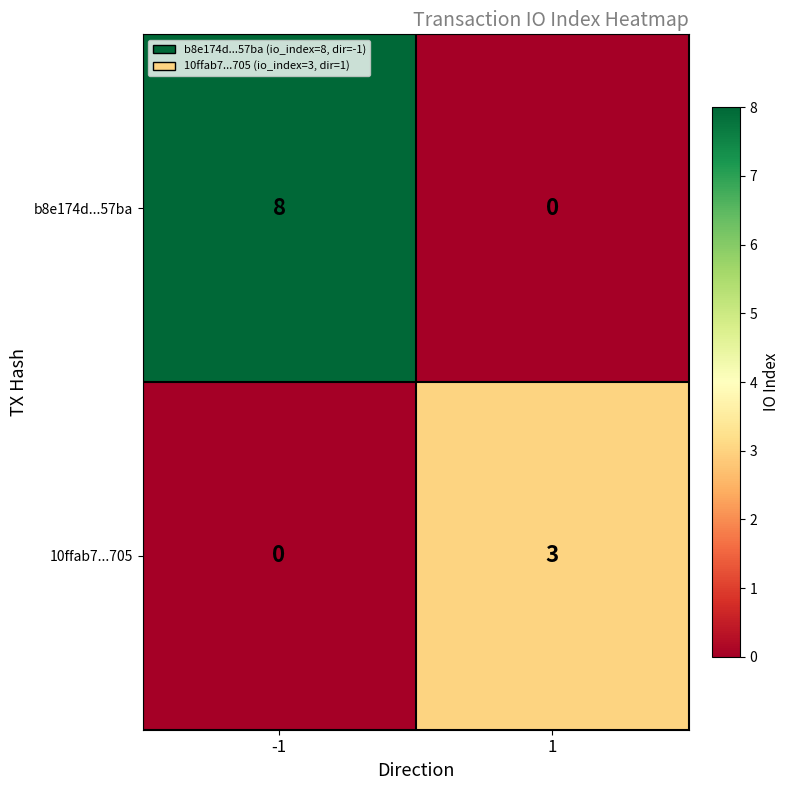

Reading left to right, extract all data points from this chart.

b8e174d...57ba: 8	0
10ffab7...705: 0	3